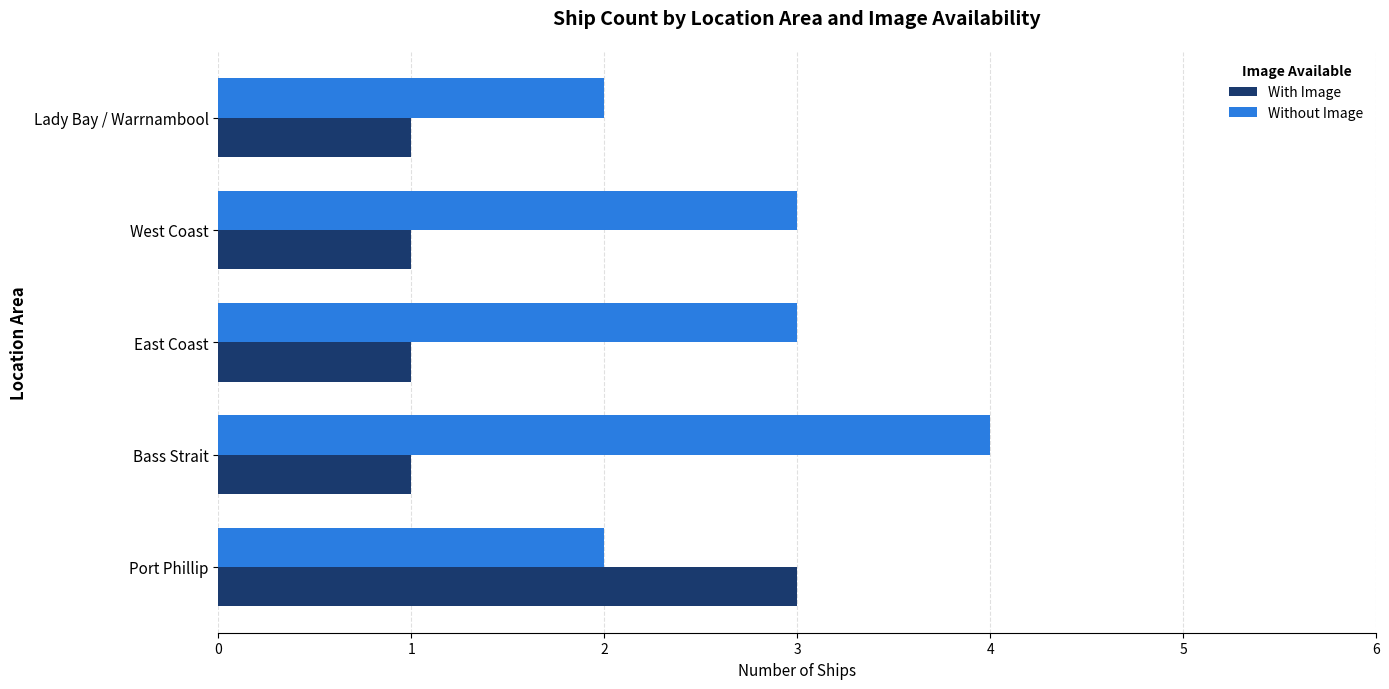

What are all the series names shown in the legend?

With Image, Without Image